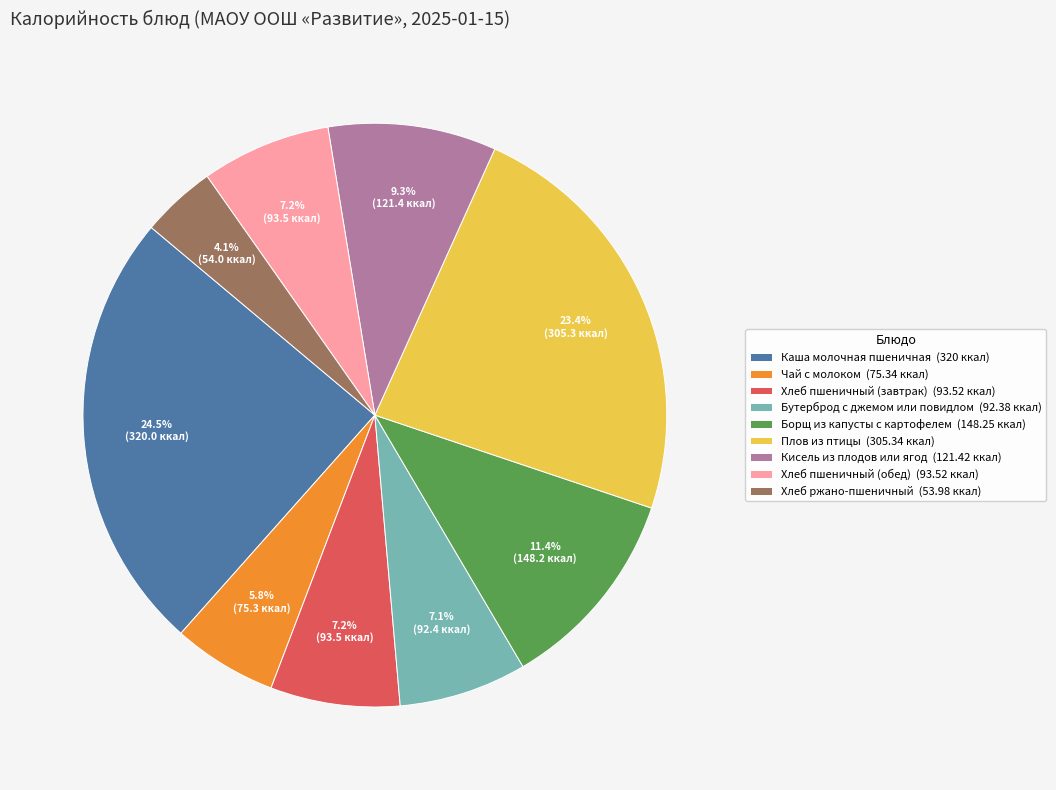

To the nearest percent, what is the difference between the largest and smallest slice percentages?

20%